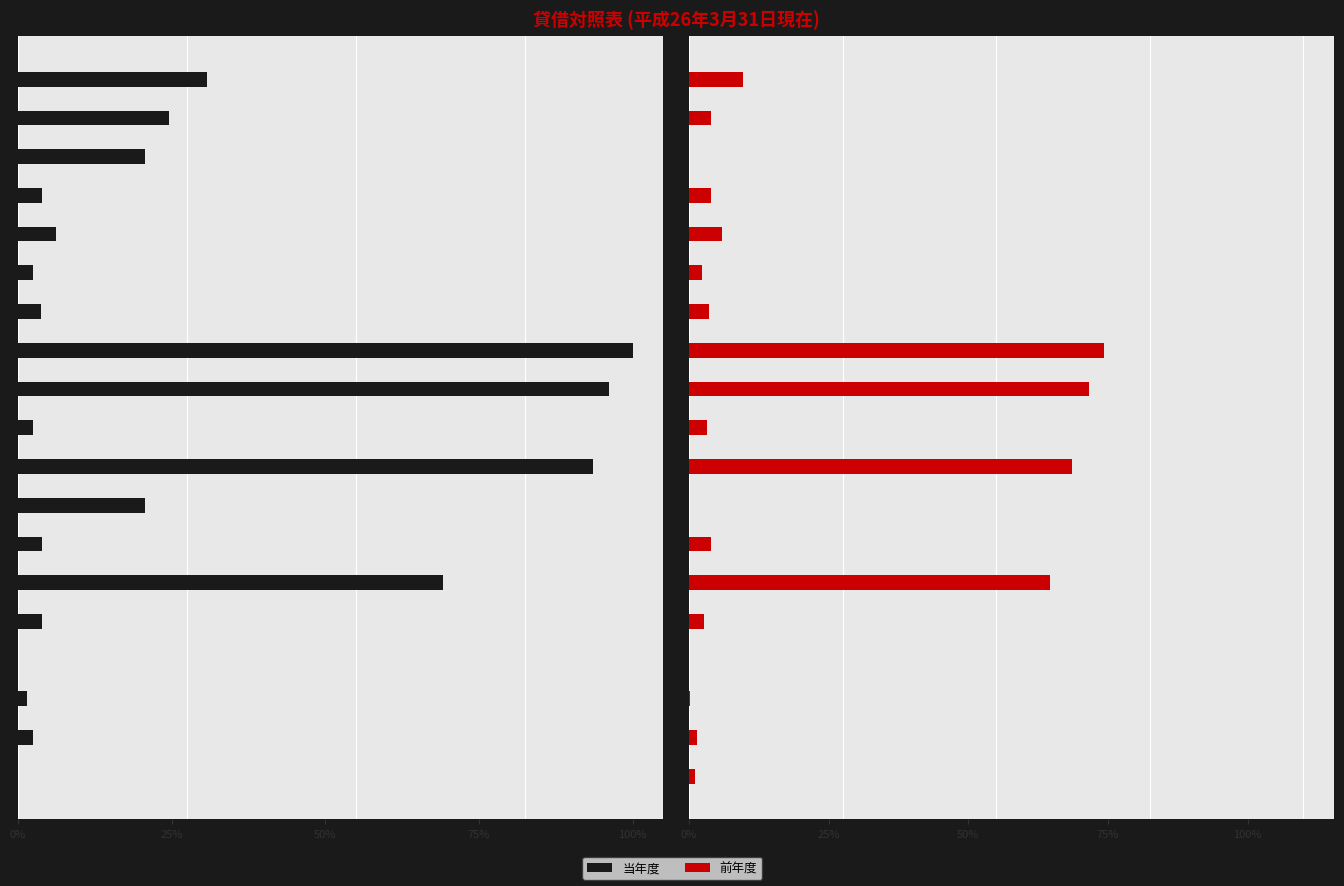

The 当年度 series shows 2.4 at 25%. True or false?

True